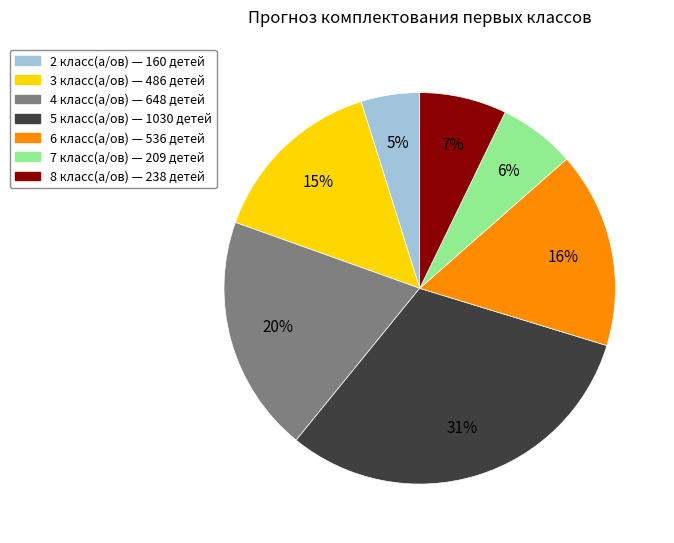

Is there a majority slice in this chart?

No